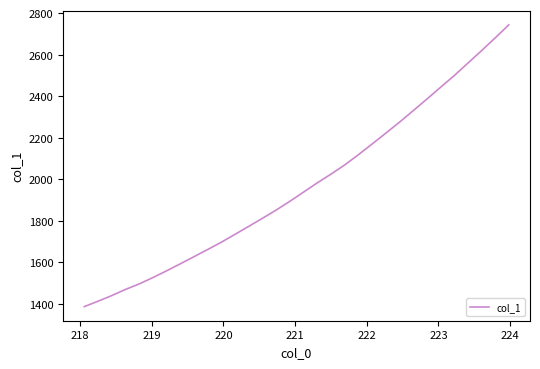

Is this an area chart (filled region under the line)?

No